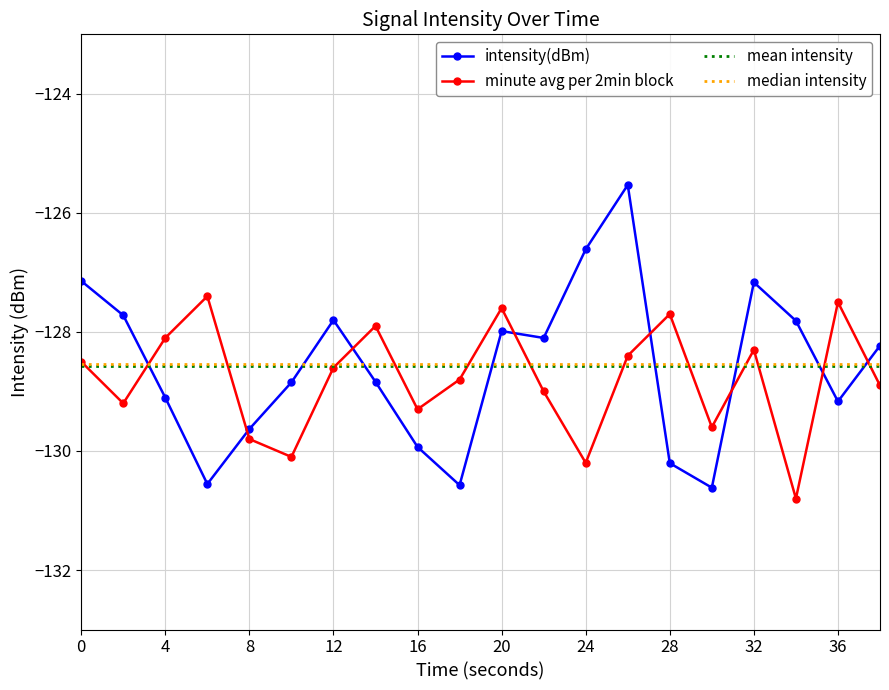

How many lines are shown in the chart?

2